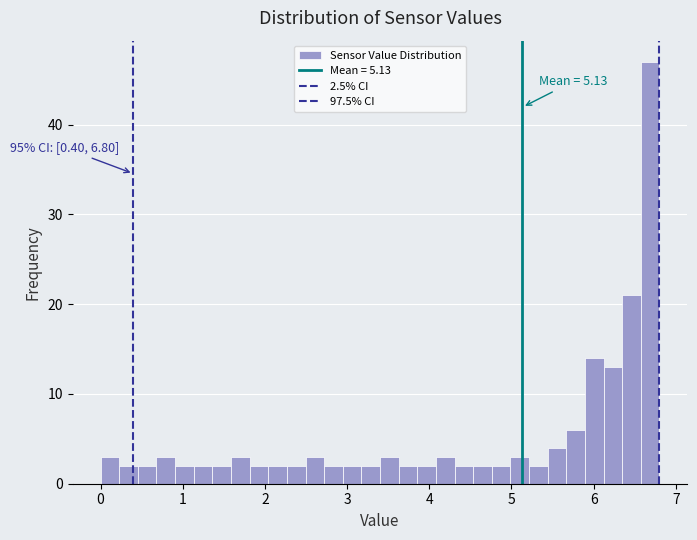

Around what value on the x-axis is the tallest bar? Give the approximate position of its centre, as read against the axis.

6.7